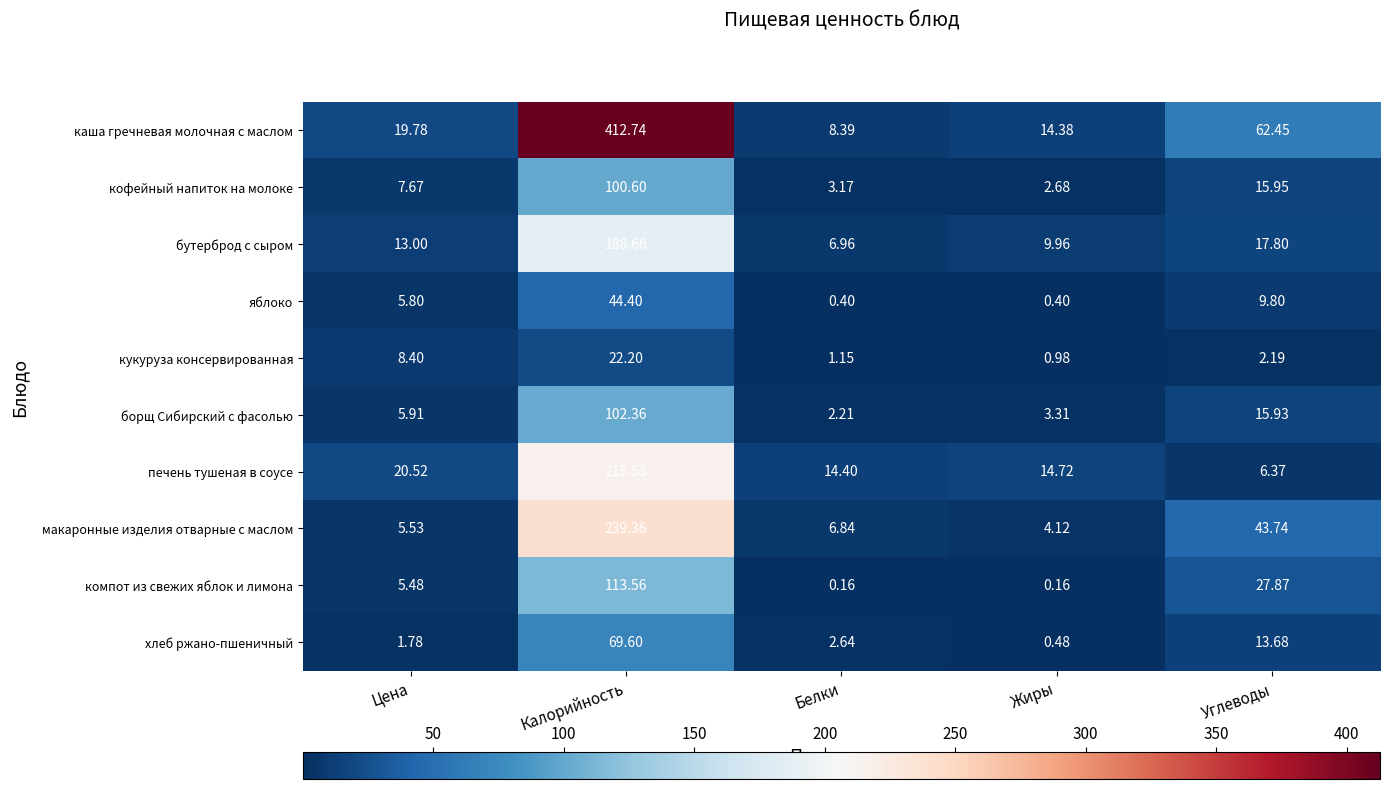

Between Белки and Жиры, which series saw the biggest shift?

каша гречневая молочная с маслом